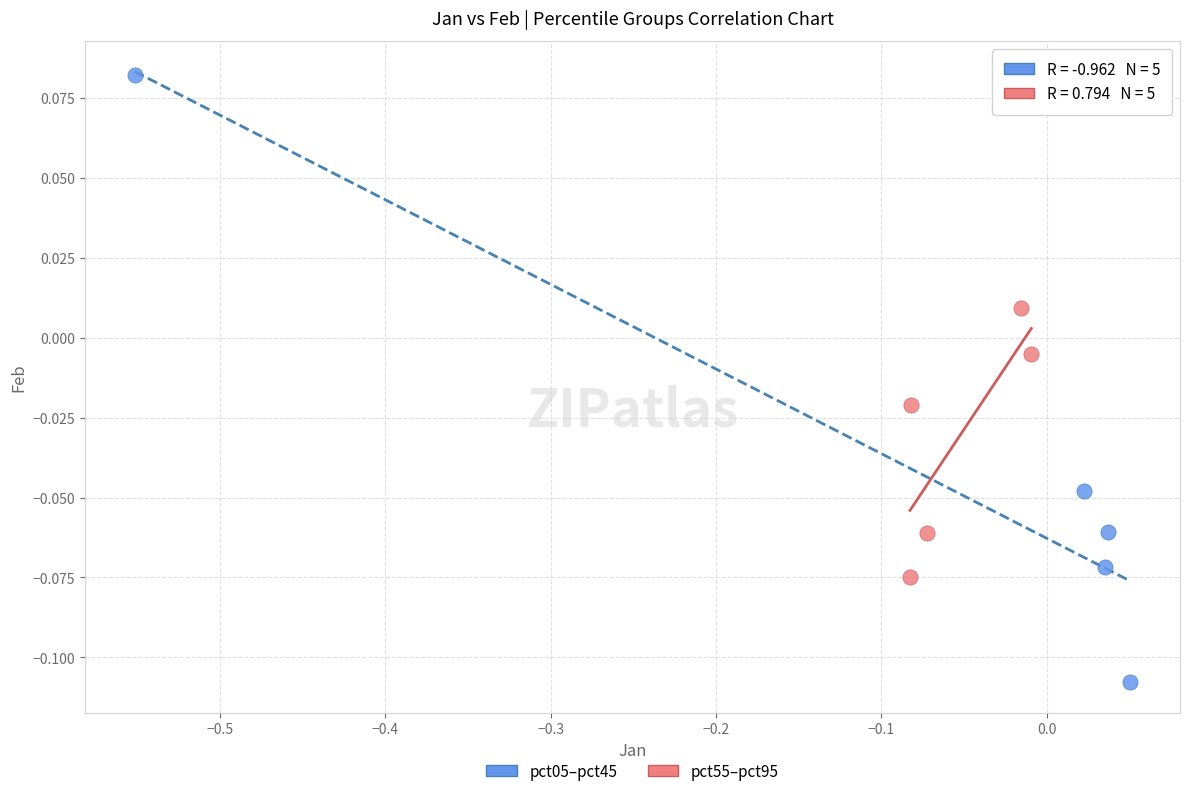

Which series reaches the maximum Y coordinate?

pct05–pct45